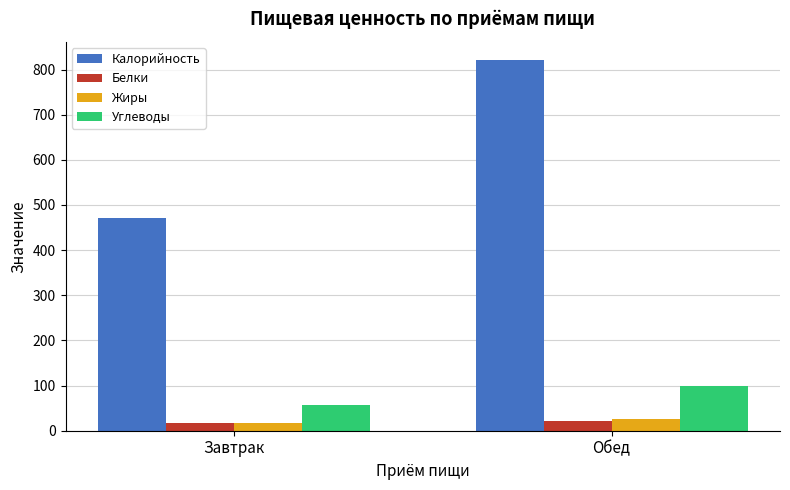

How many series are shown in this chart?

4